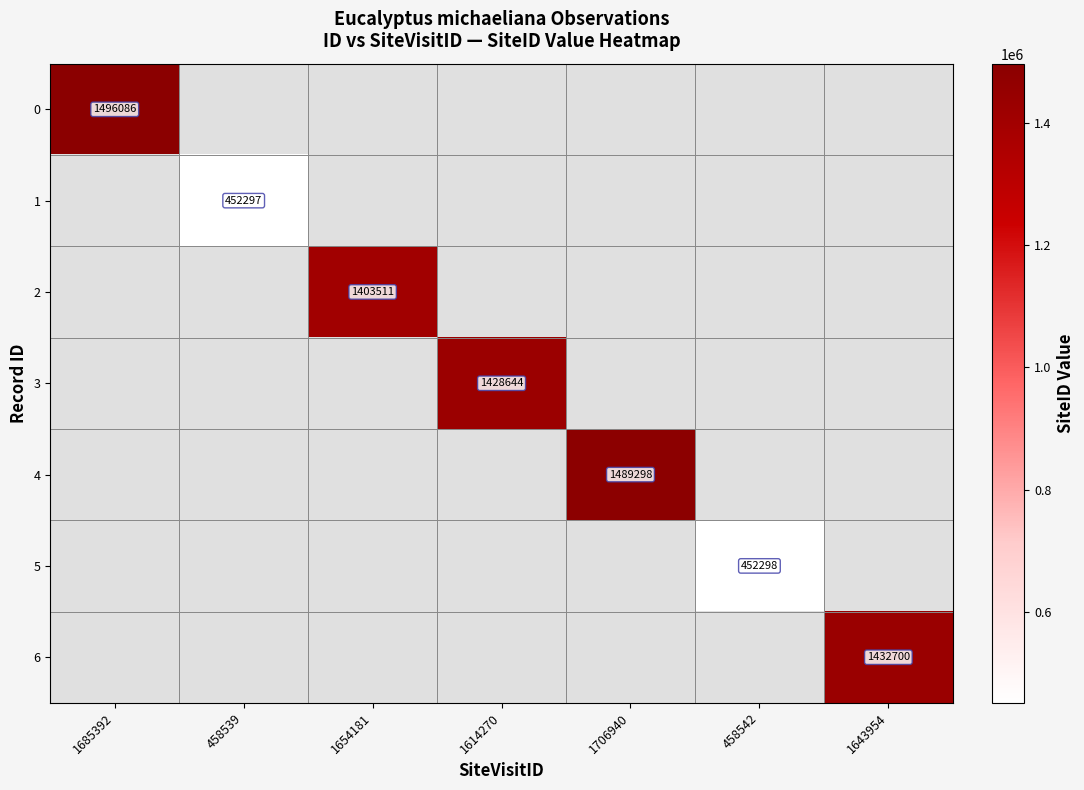

Is it true that 5 equals 452298 at 458542?

True